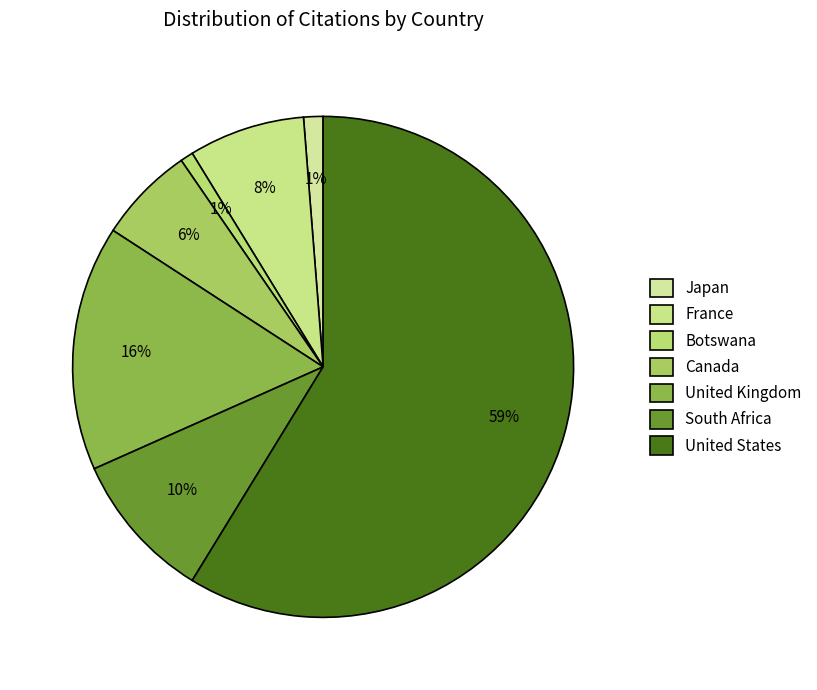

Rank the categories by value from highest to lowest.

United States, United Kingdom, South Africa, France, Canada, Japan, Botswana